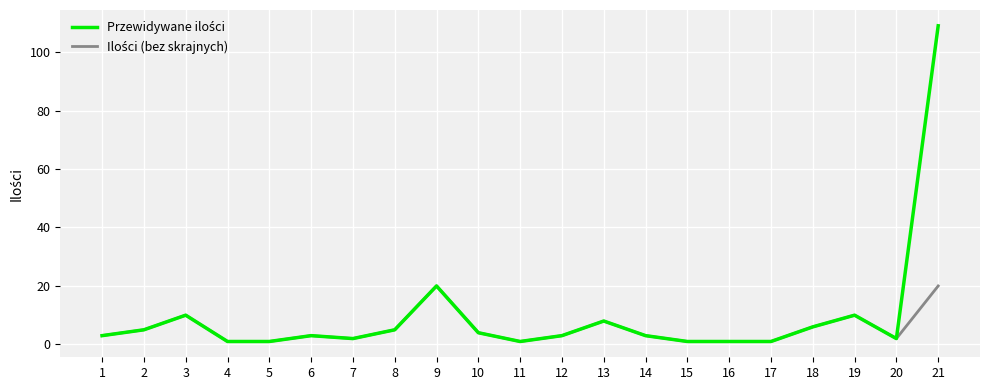

At which category is the sum across all series the highest?

21